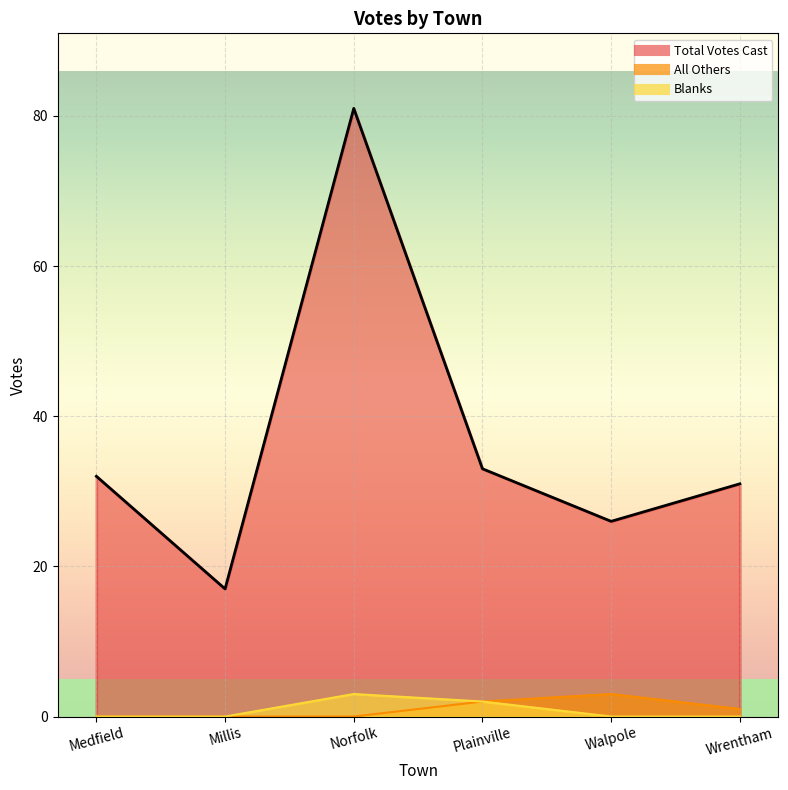

Reading left to right, transcribe all the data shown in this chart.

Total Votes Cast: 32	17	81	33	26	31
All Others: 0	0	0	2	3	1
Blanks: 0	0	3	2	0	0